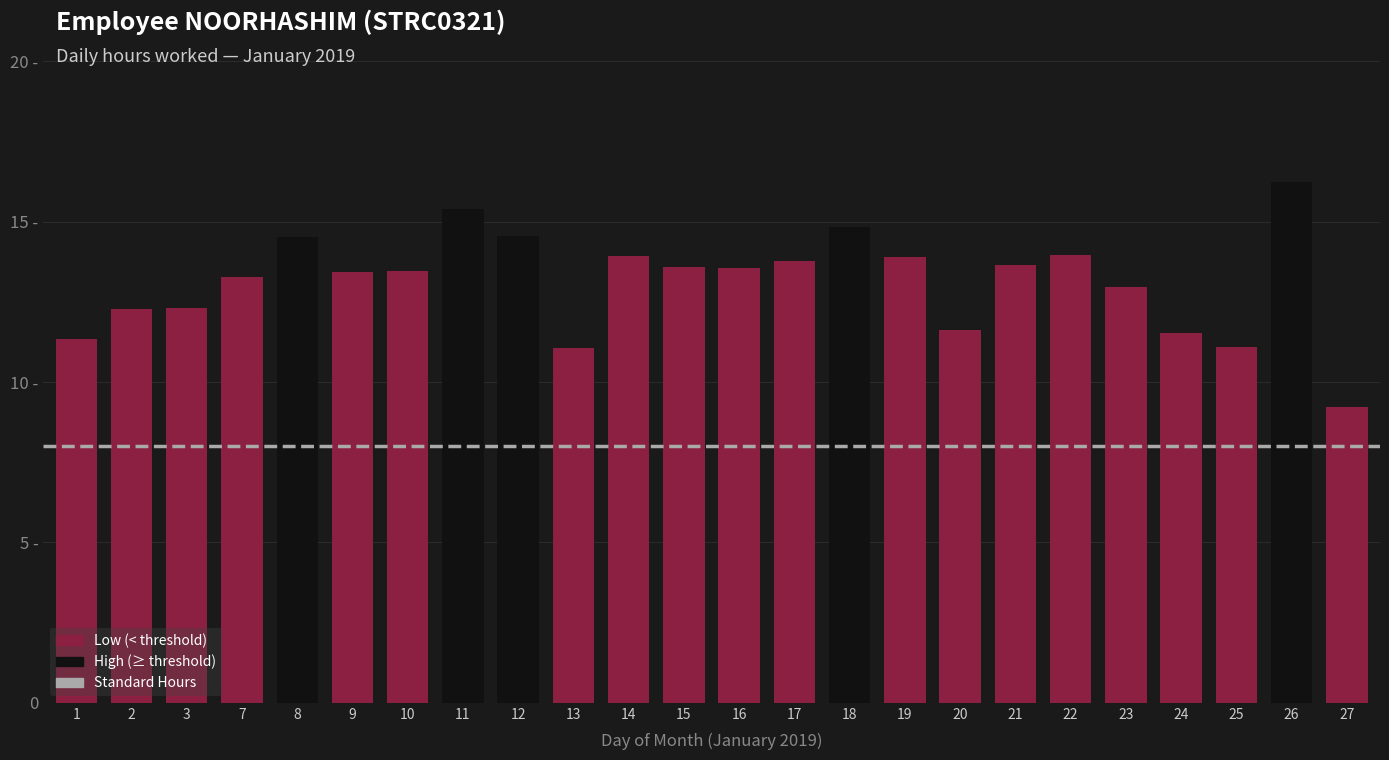

List the labels in order of value, smallest first.

27, 13, 25, 1, 24, 20, 2, 3, 23, 7, 9, 10, 16, 15, 21, 17, 19, 14, 22, 8, 12, 18, 11, 26